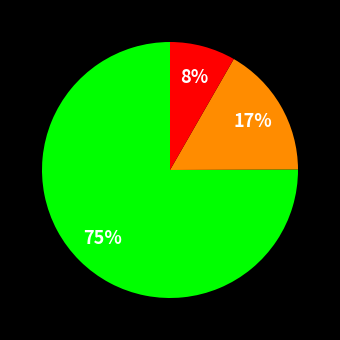

To the nearest percent, what is the average slice percentage?

33%